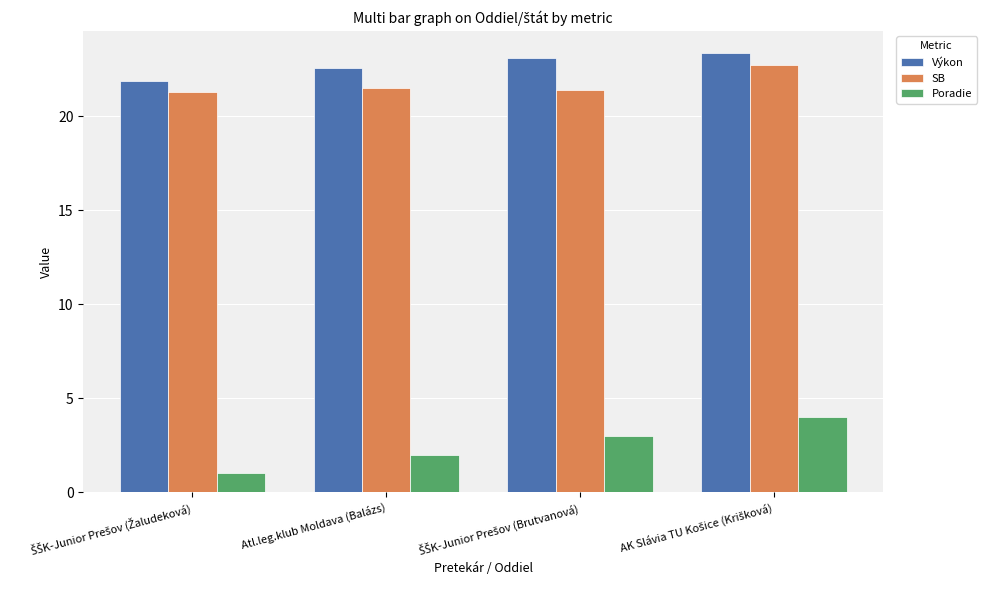

What is the lowest value of the Výkon series?

21.9